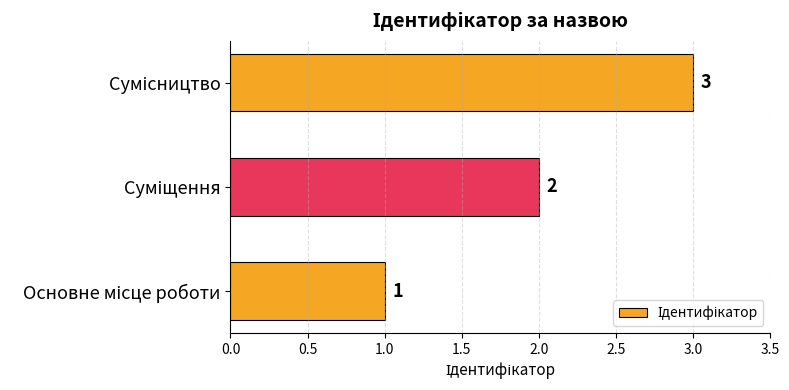

What is the maximum value shown in the chart?

3